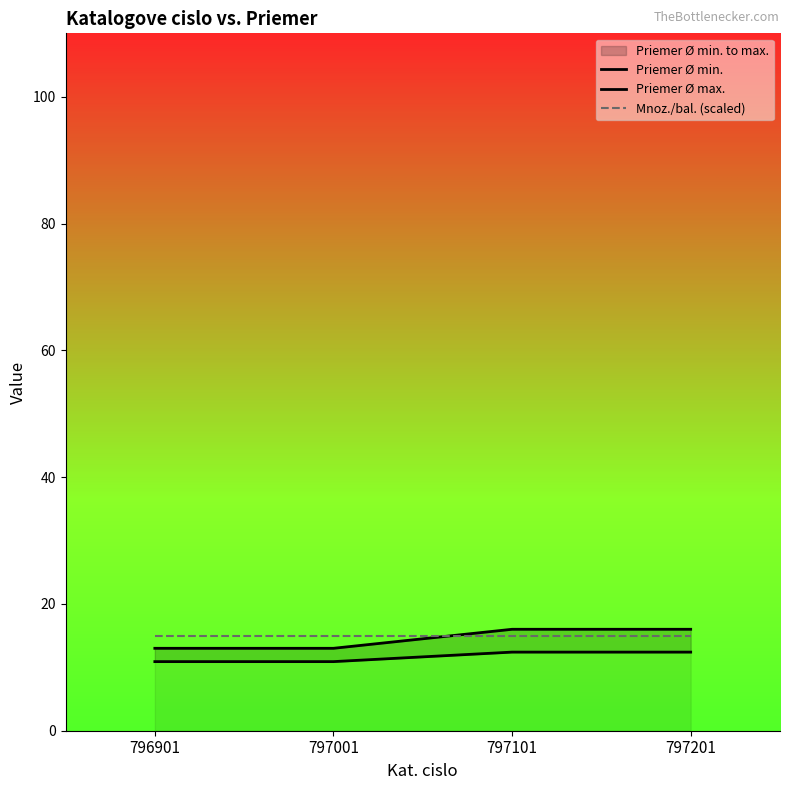

At which category does the chart reach its minimum across all series?

796901